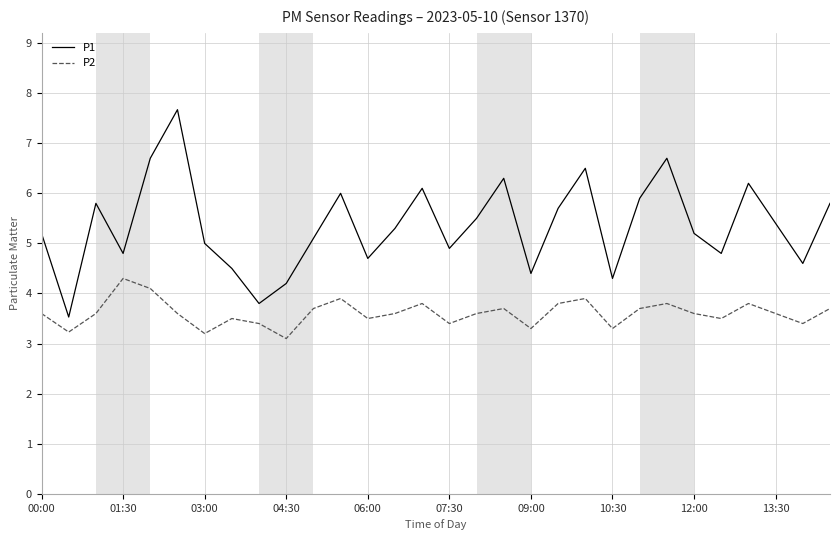

What is the greatest value displayed?

7.7